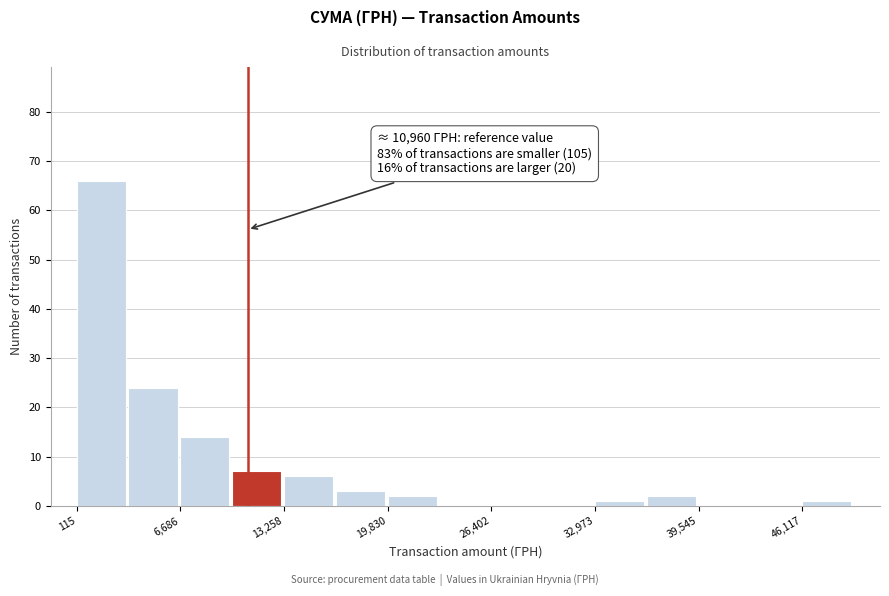

Around what value on the x-axis is the tallest bar? Give the approximate position of its centre, as read against the axis.

2000